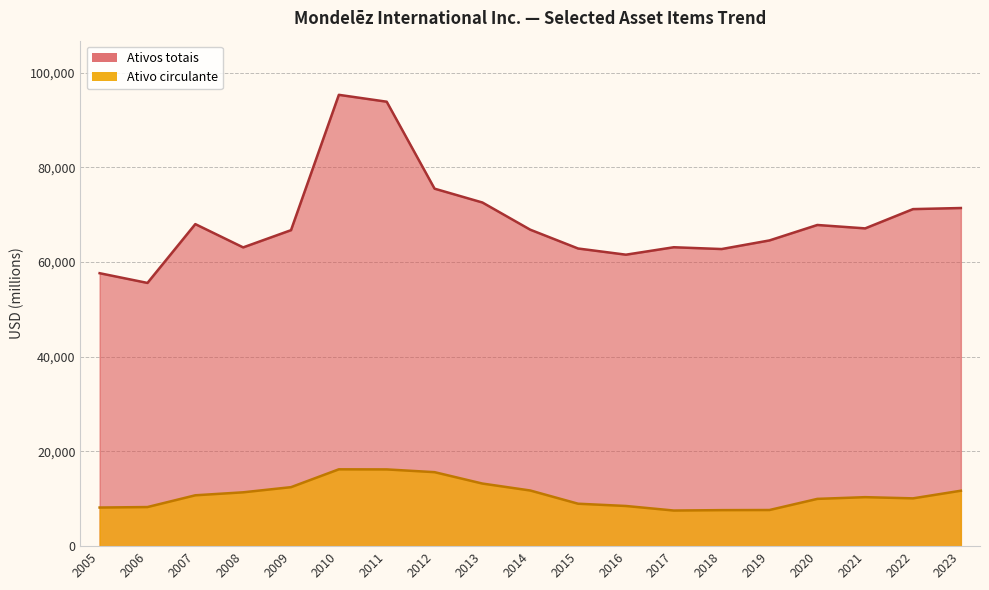

True or false: Ativos totais has more than 0 interior local peaks.

True